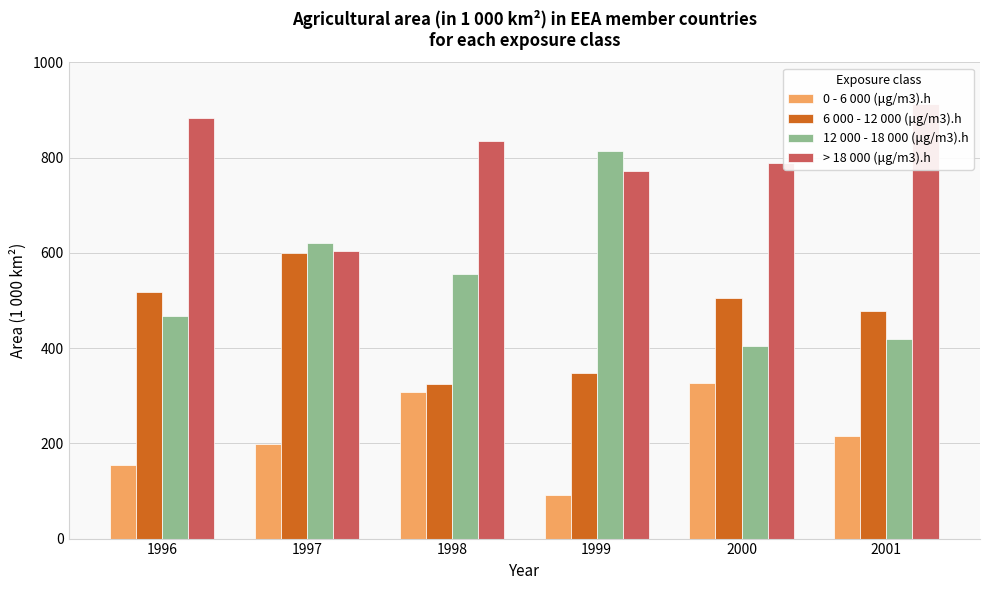

How many data points in > 18 000 (μg/m3).h are above 835?

3